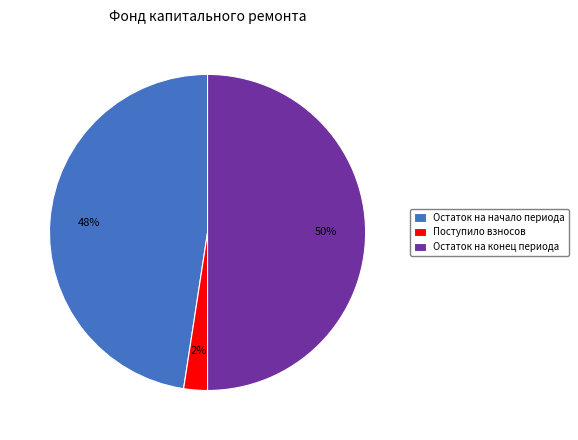

Between Остаток на начало периода and Остаток на конец периода, which is larger?

Остаток на конец периода